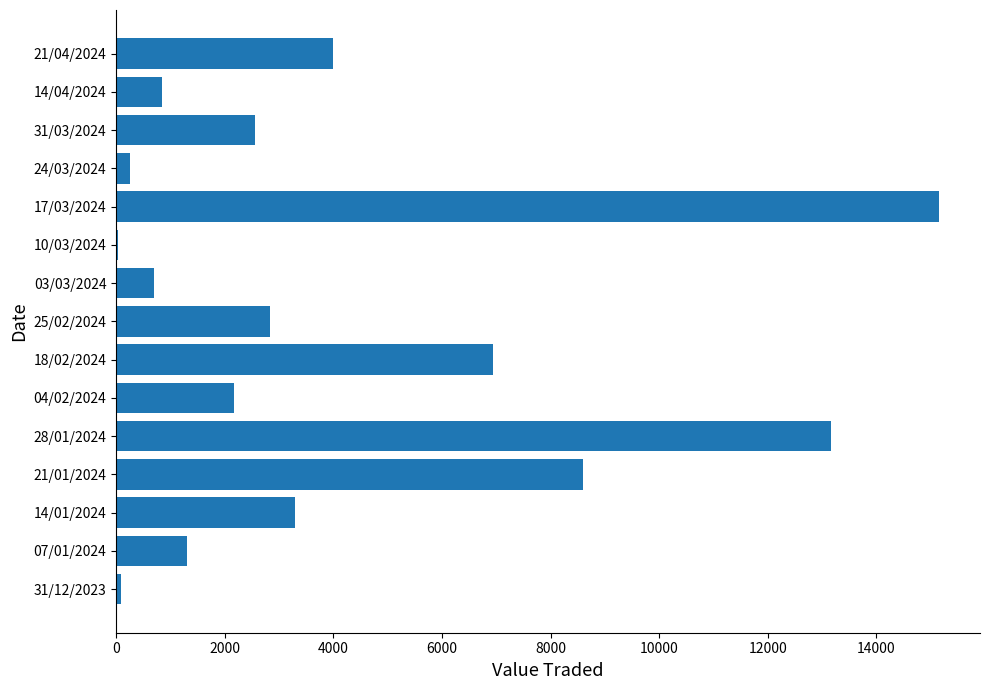

What is the greatest value displayed?

15149